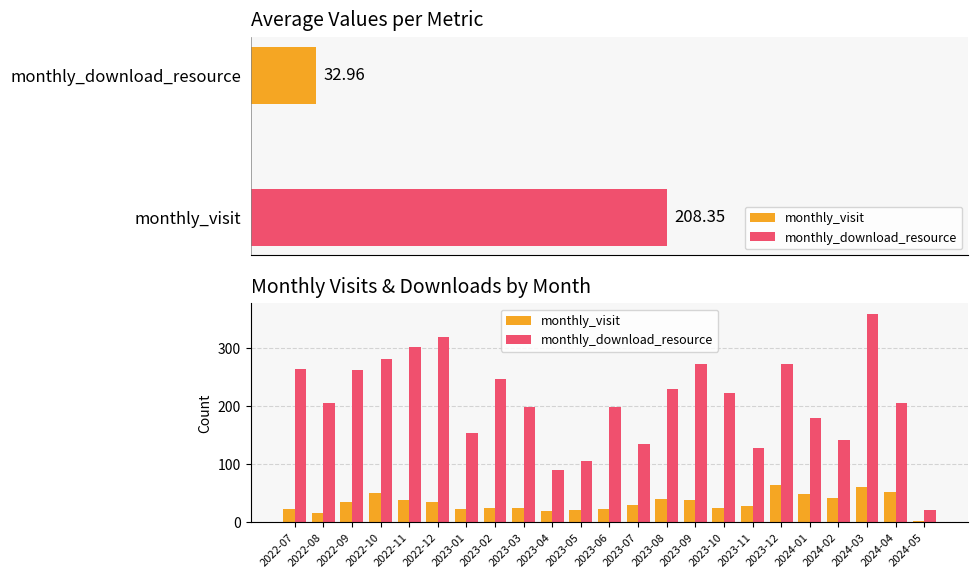

Count the number of categories in the chart.

23